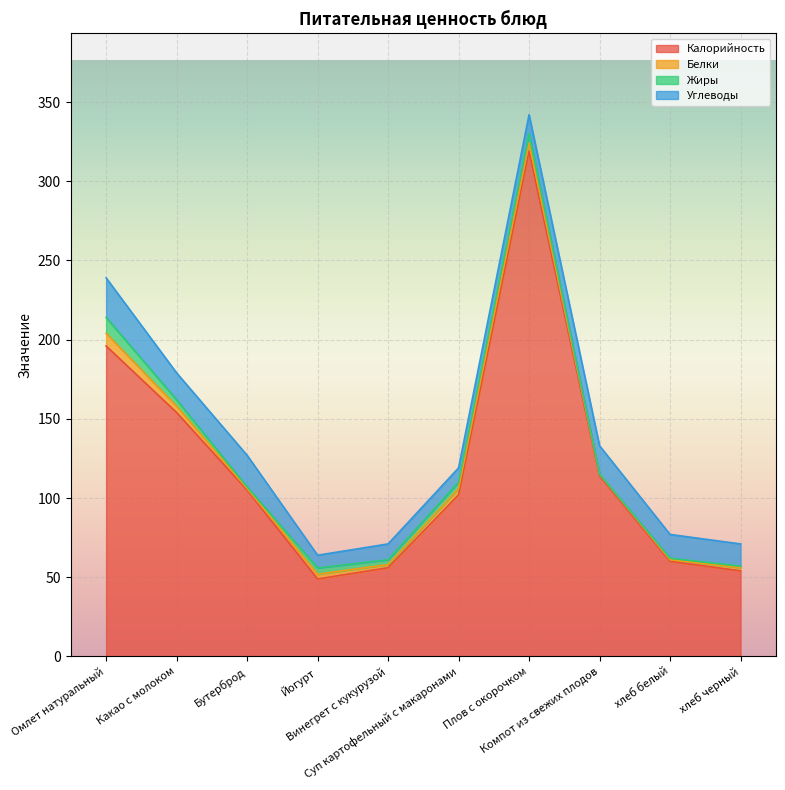

True or false: Углеводы and Жиры cross at least once.

False